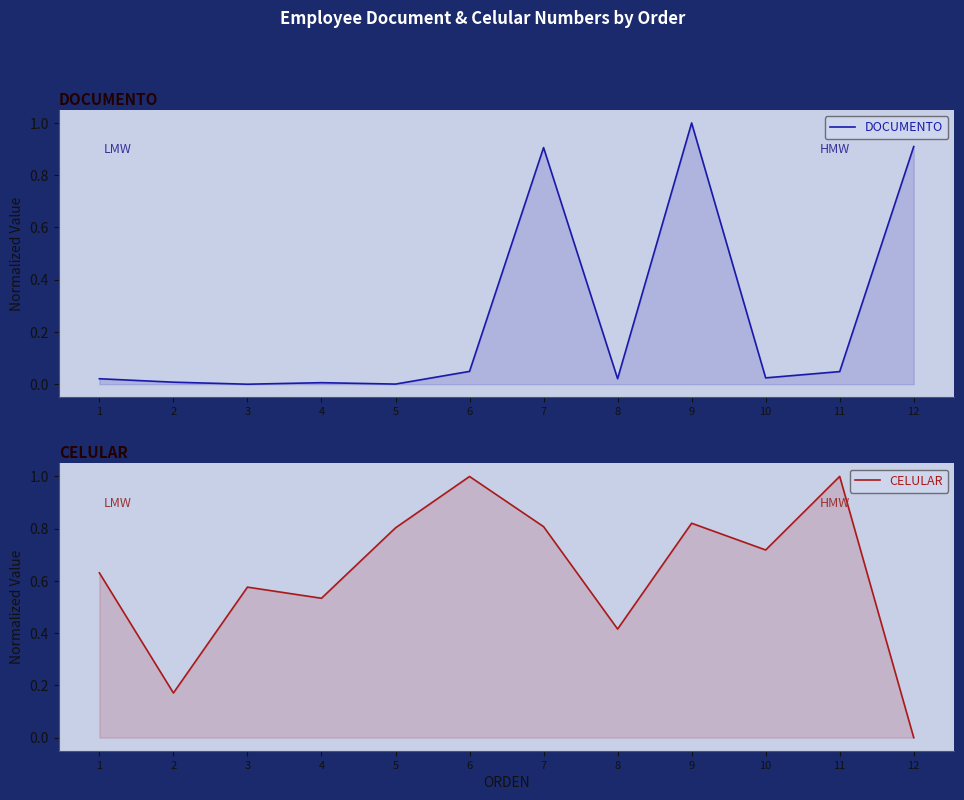

True or false: CELULAR has a value of 0.5 at 4.

True